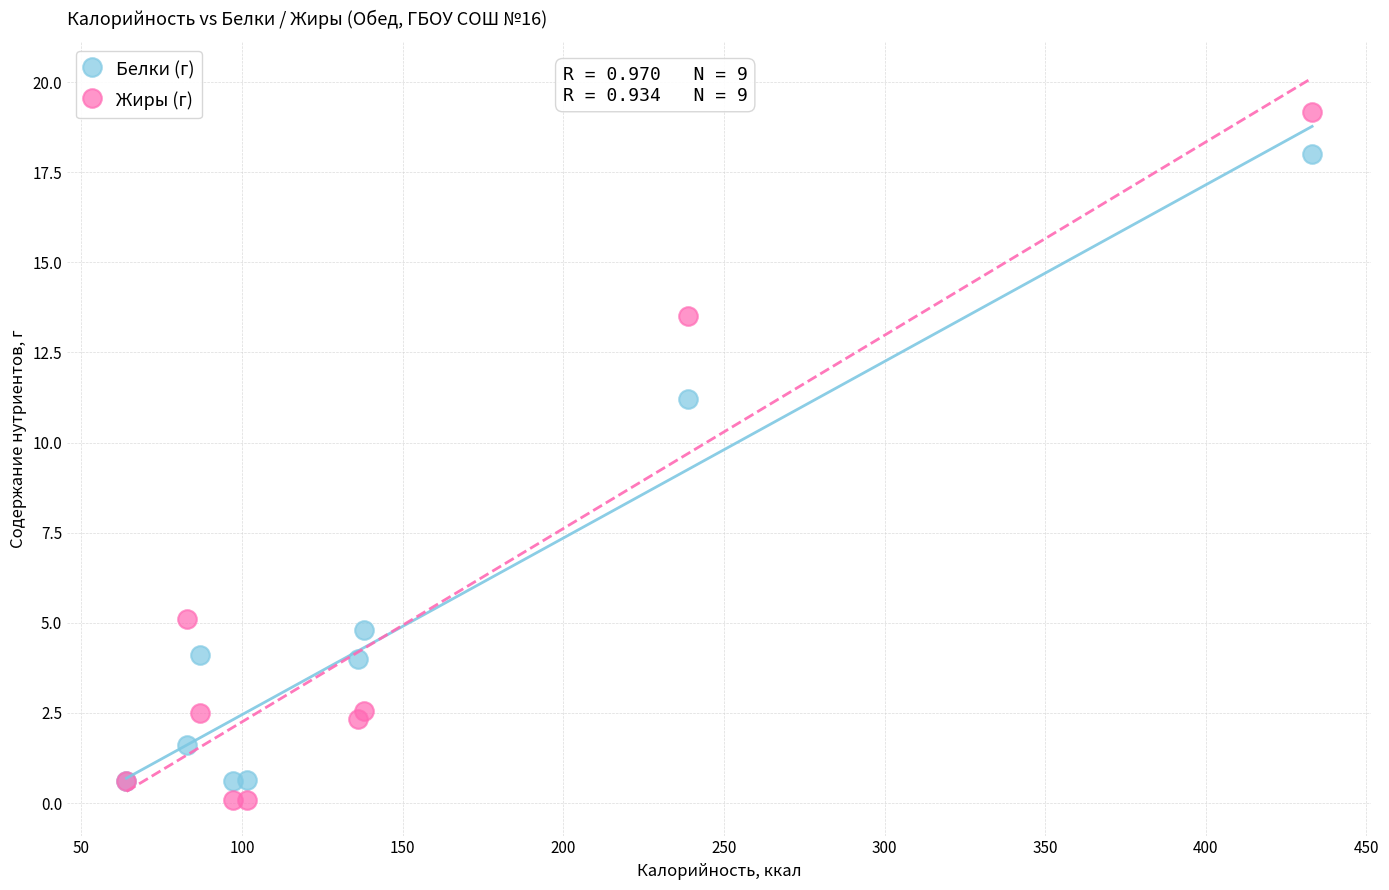

Which series has the widest spread of Y values?

Жиры (г)